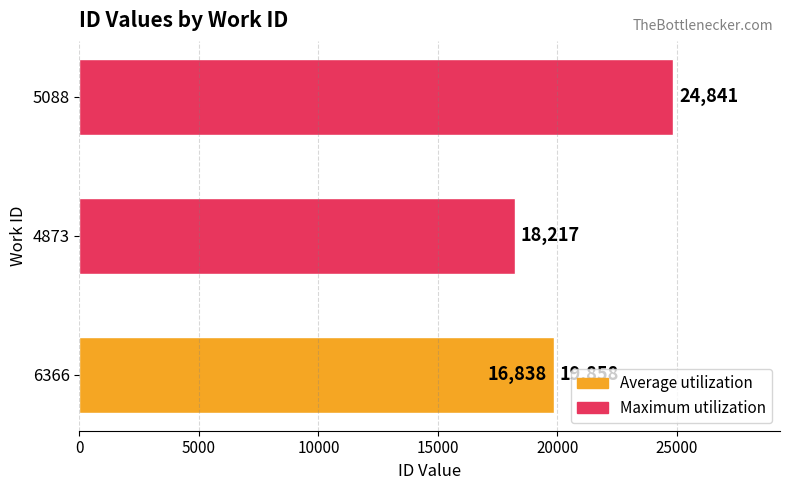

What is the value of the 2nd bar from the left?

18217